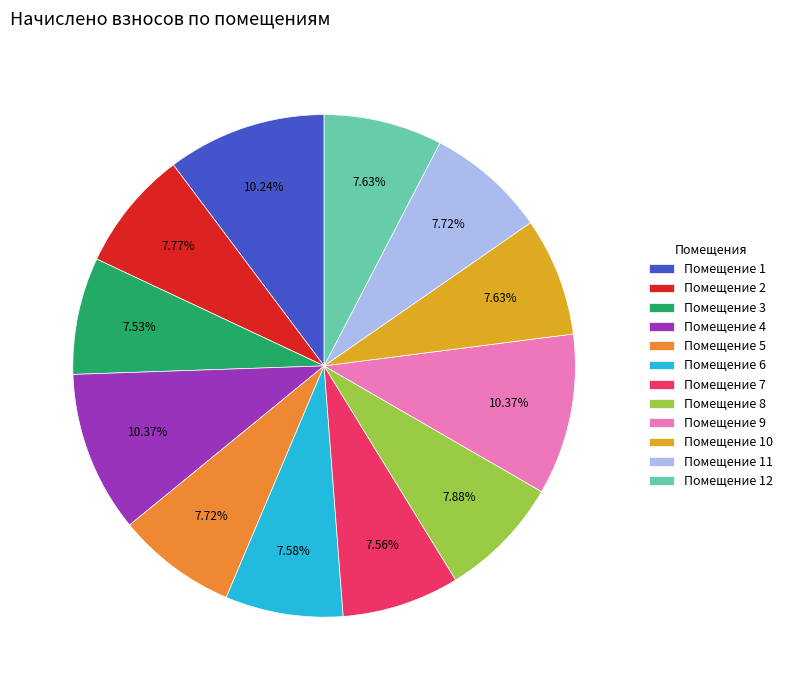

How many slices are in this pie chart?

12